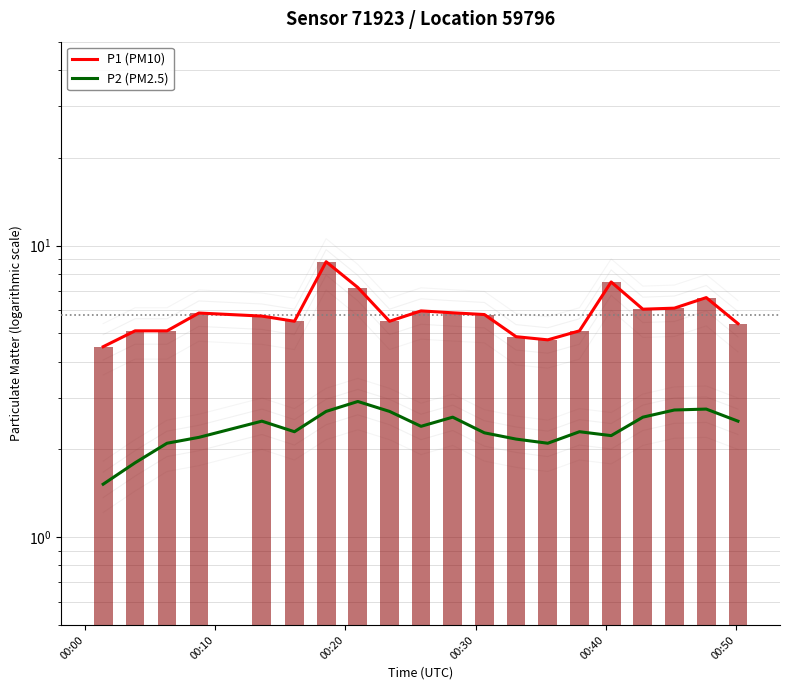

Does the chart contain stacked bars?

No